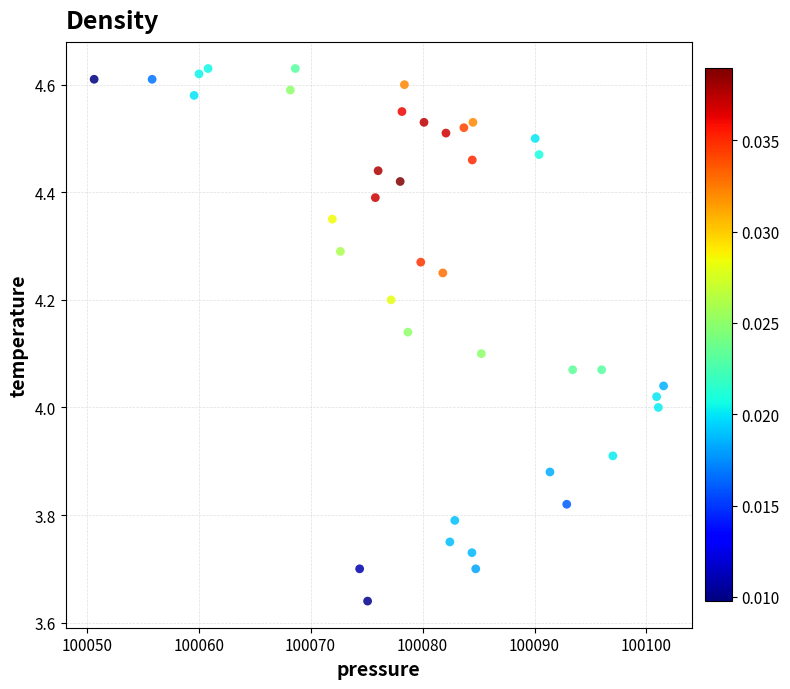

What is the range of X values (max minus min)?

50.9